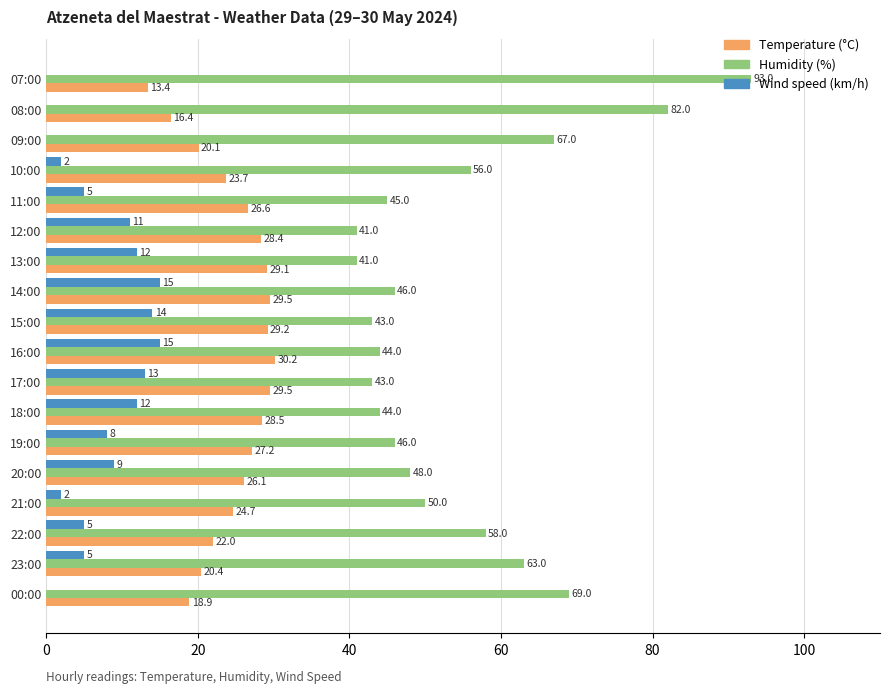

What are all the series names shown in the legend?

Temperature (°C), Humidity (%), Wind speed (km/h)